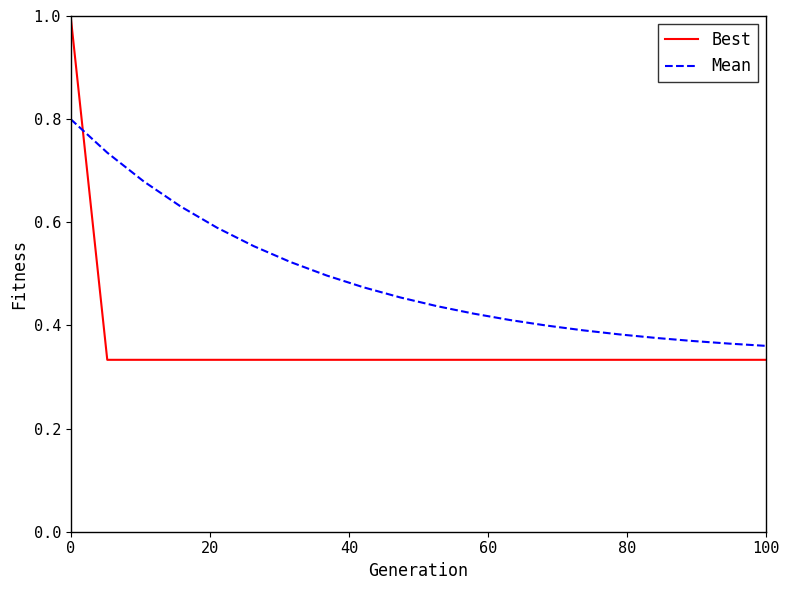

After their last crossing, which series has the higher values: Best or Mean?

Mean